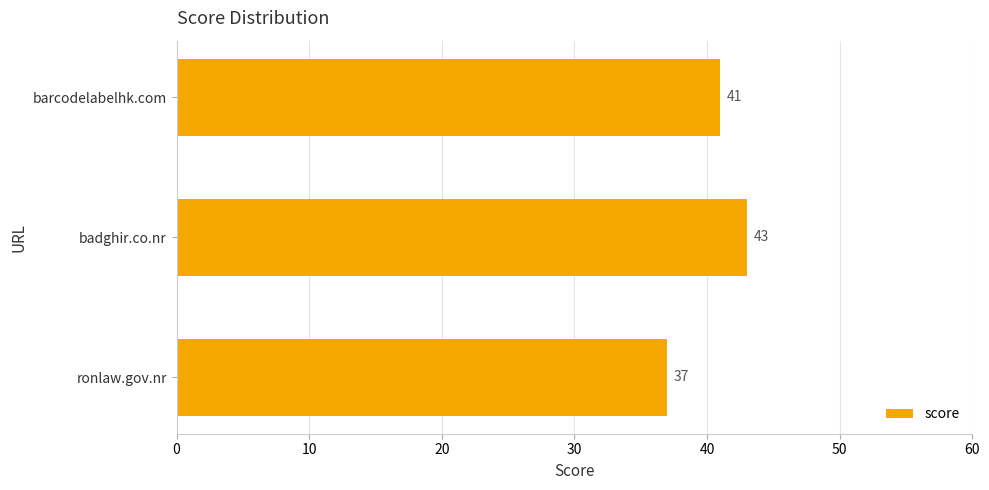

What is the ratio of the value at ronlaw.gov.nr to the value at barcodelabelhk.com?

0.9